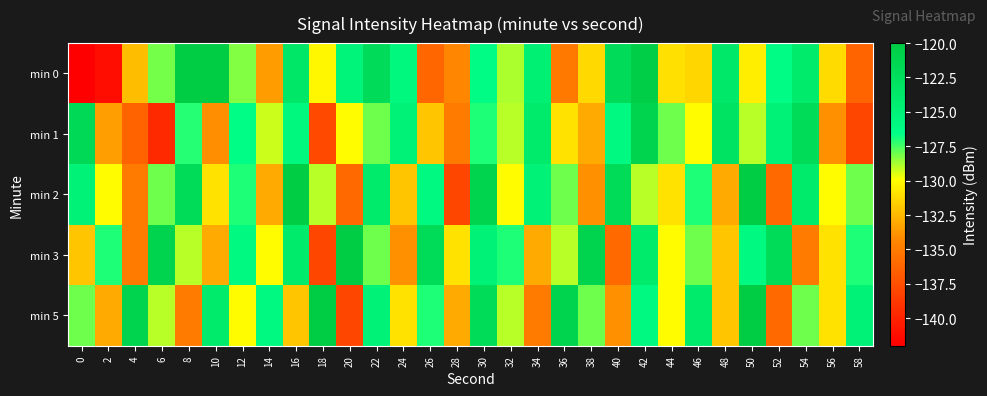

What is the spread (max minus min) of values at 16?

12.0